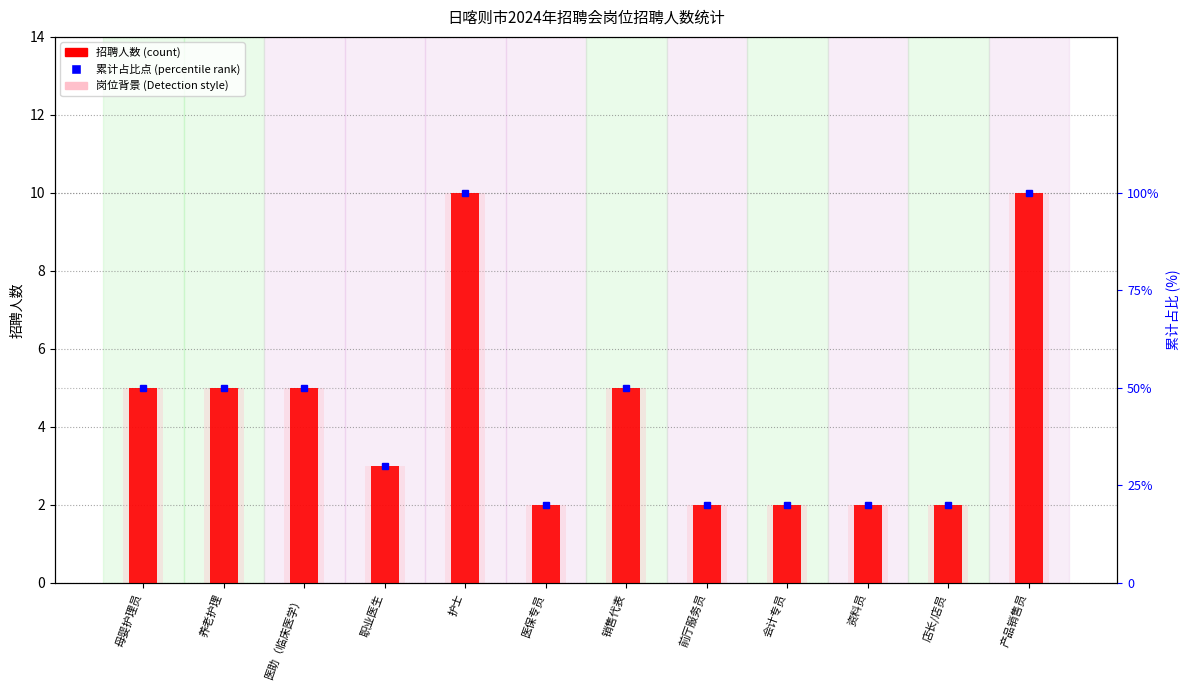

Which series changed the most between 医保专员 and 店长/店员?

招聘人数